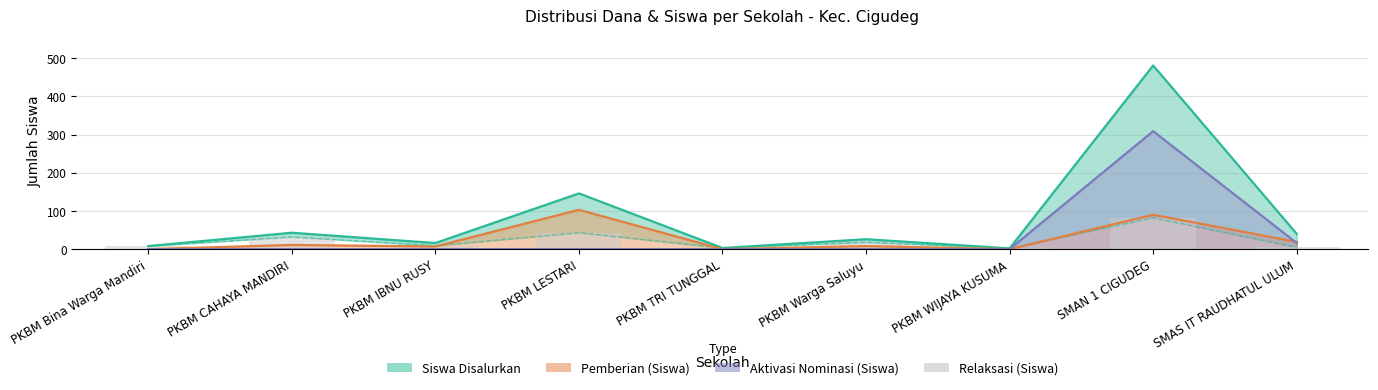

What is the difference between the maximum and minimum values in the Pemberian (Siswa) series?

103